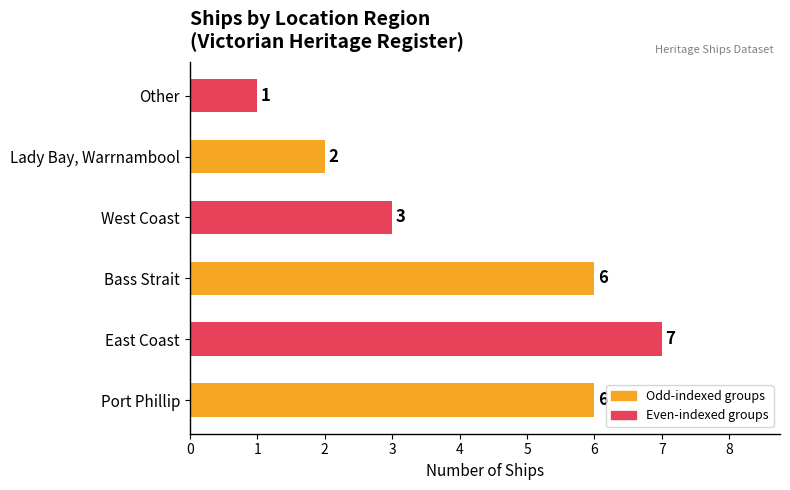

Reading bottom to top, what are all the values shown in this chart?

Port Phillip=6	East Coast=7	Bass Strait=6	West Coast=3	Lady Bay, Warrnambool=2	Other=1